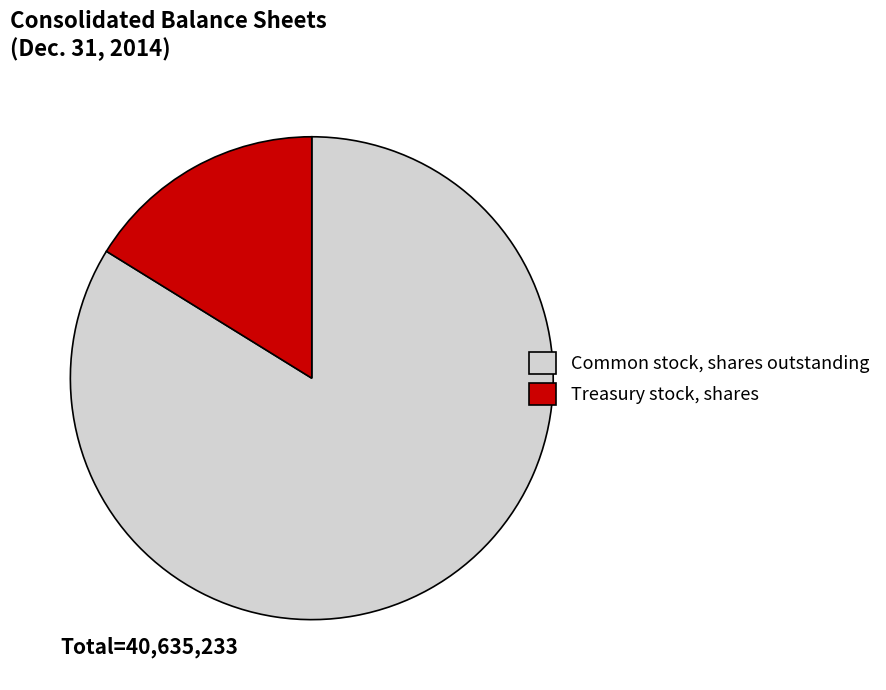

Which slice represents more than half of the pie?

Common stock, shares outstanding